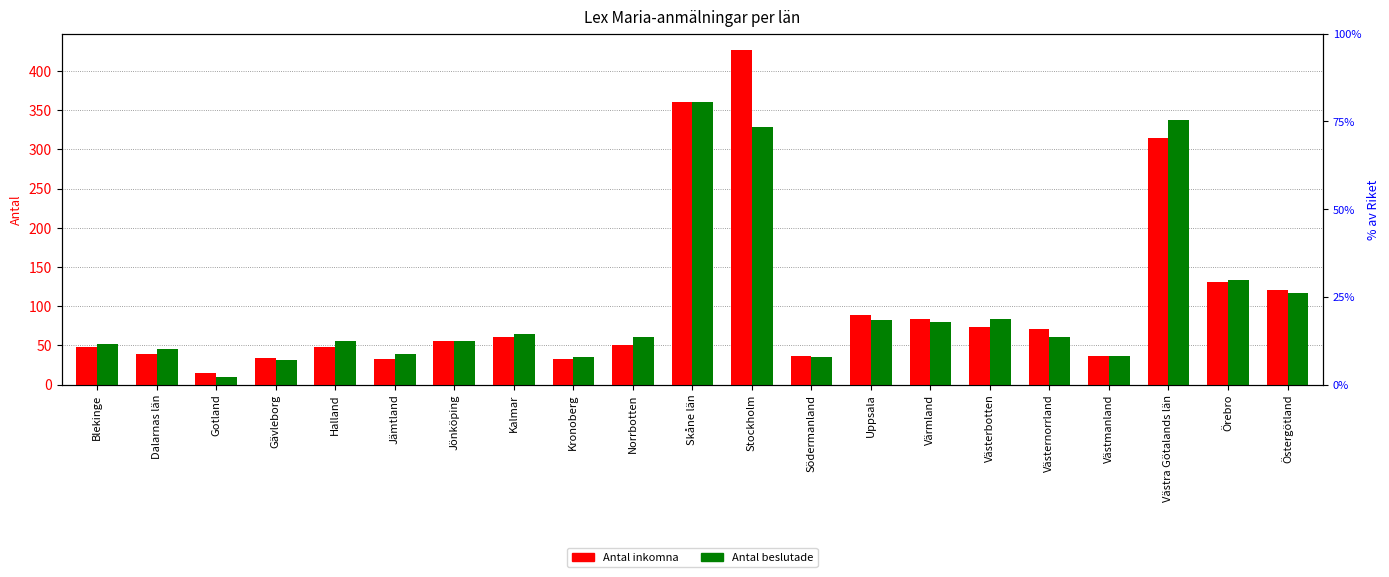

The value of Antal beslutade at Stockholm is 329. True or false?

True